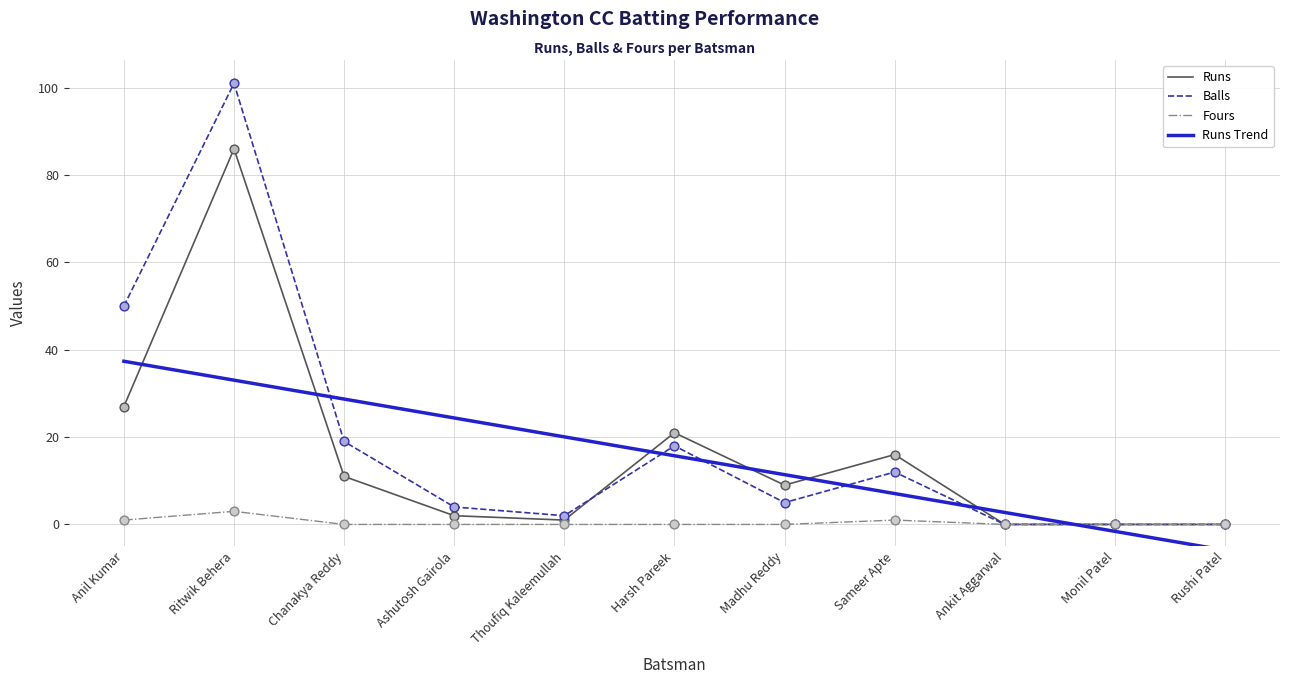

Which series has the widest spread of values?

Balls